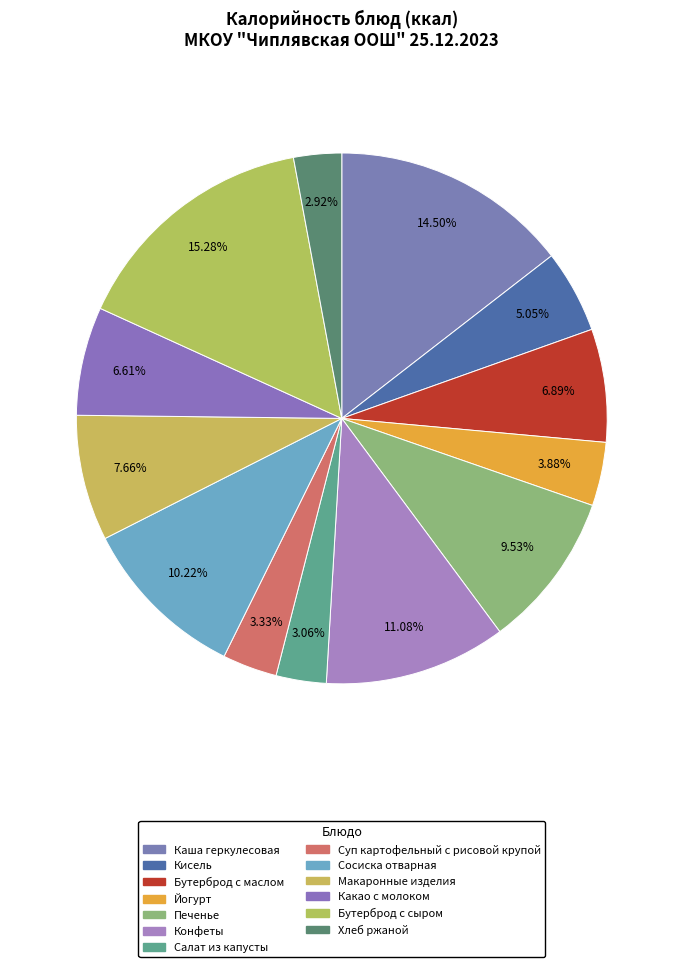

Count the number of slices in the pie.

13